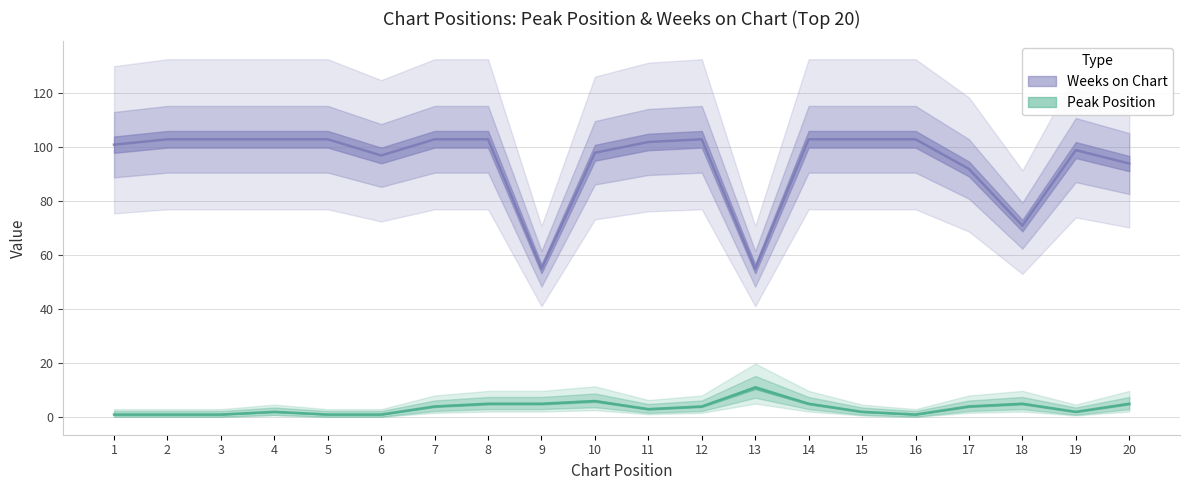

Which has a higher value, 13 or 6?

13